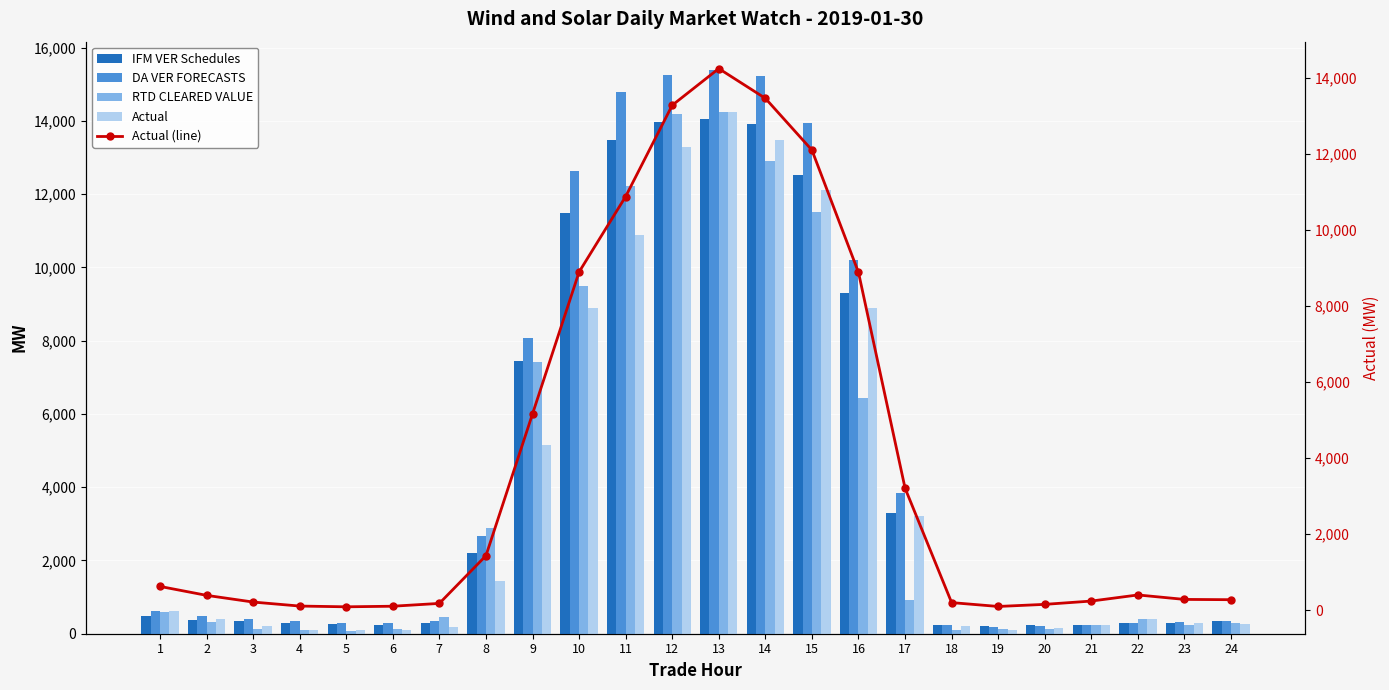

What is the difference between the maximum and minimum values in the Actual series?

14159.8